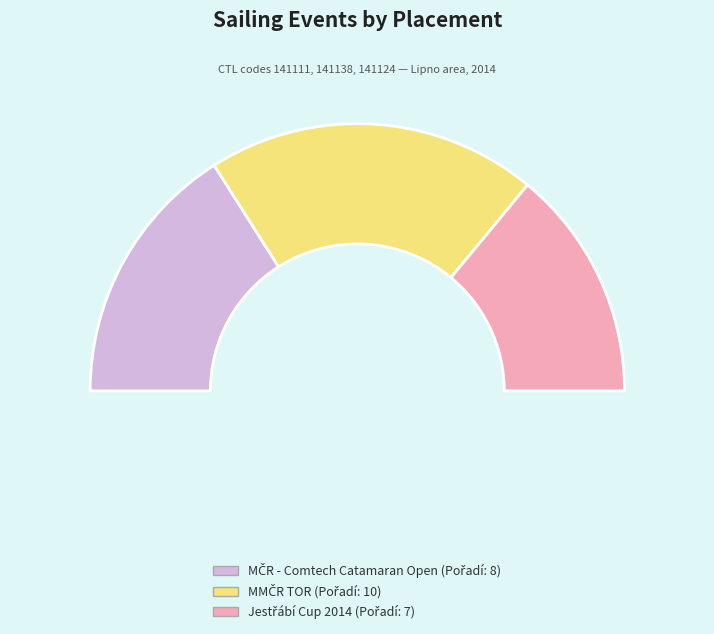

Between 141111 and 141124, which is larger?

141111